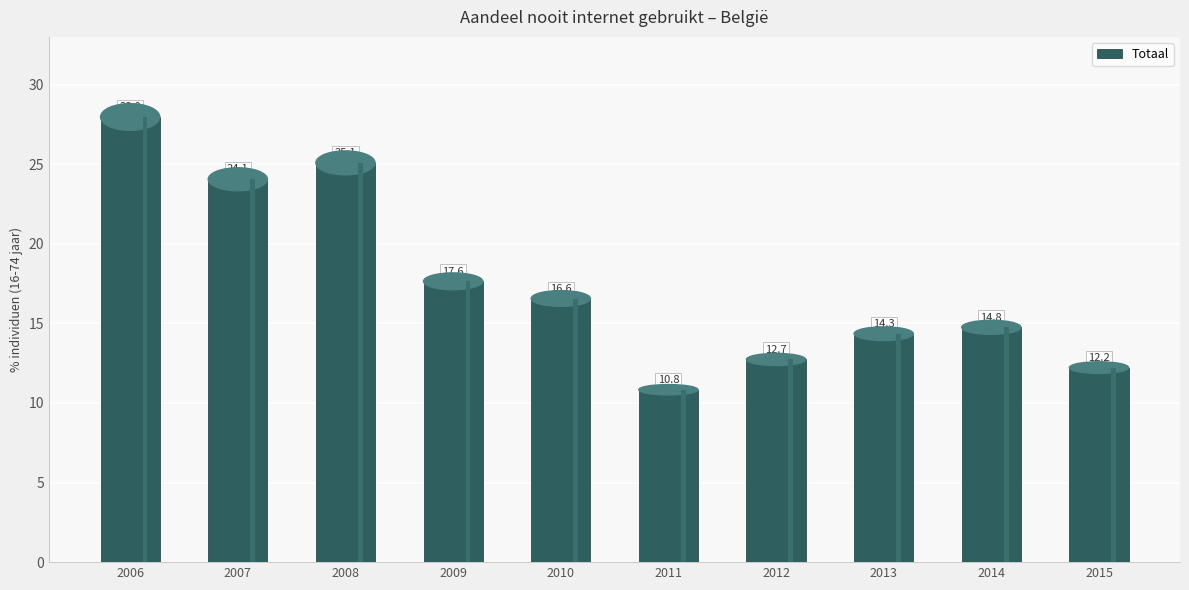

How many values are below 16?

5